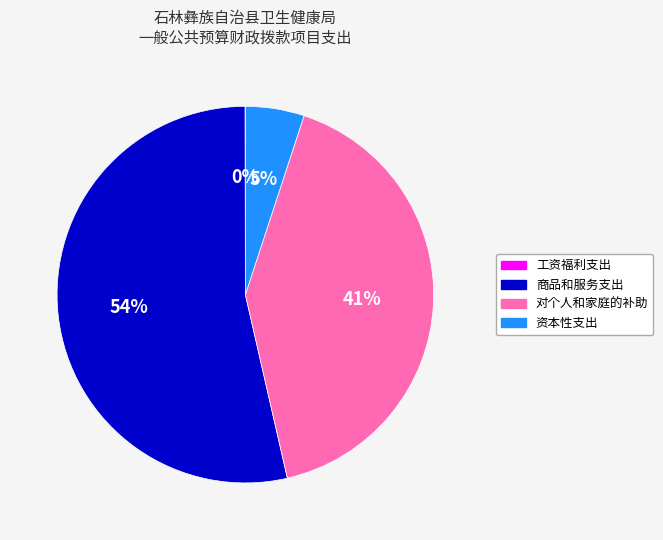

The 商品和服务支出 slice represents 54% of the pie. True or false?

True